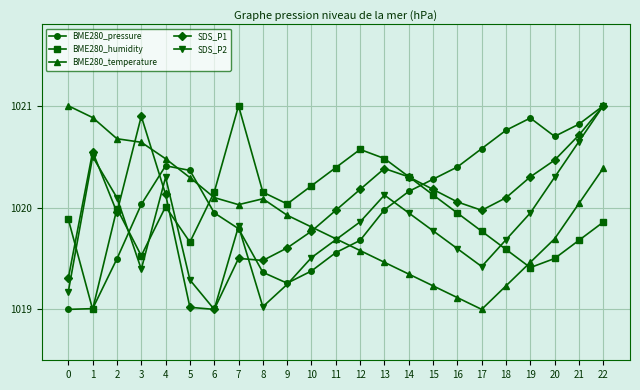

What is the highest value of the BME280_pressure series?

1021.0